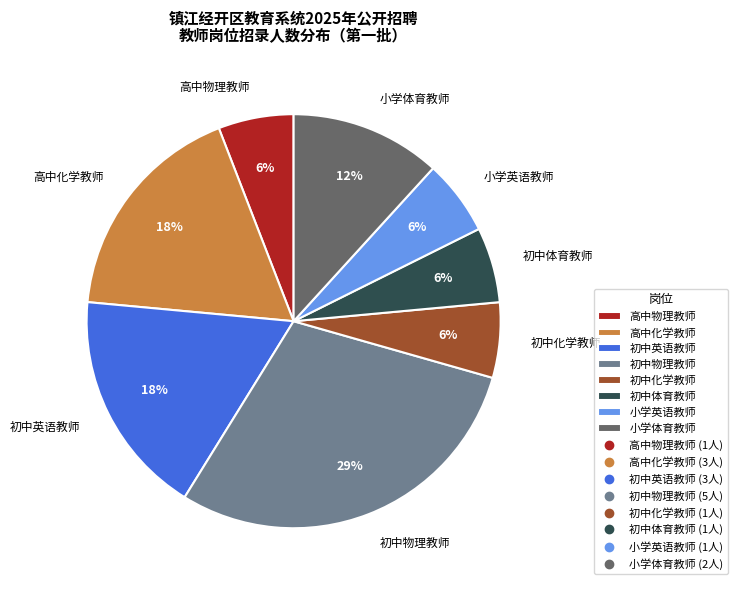

True or false: 初中化学教师 accounts for 1% of the total.

False